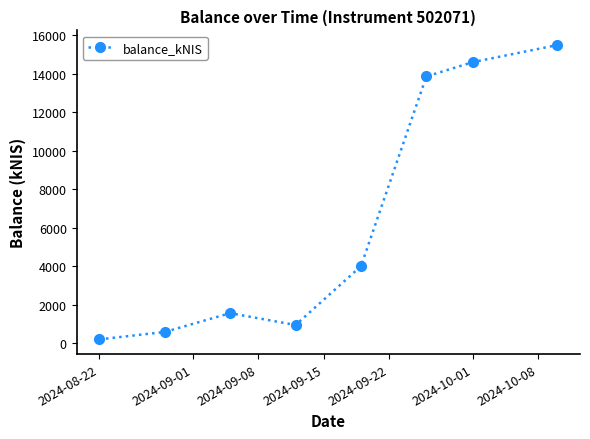

True or false: there are more than 1 points higher than both neighbors.

False